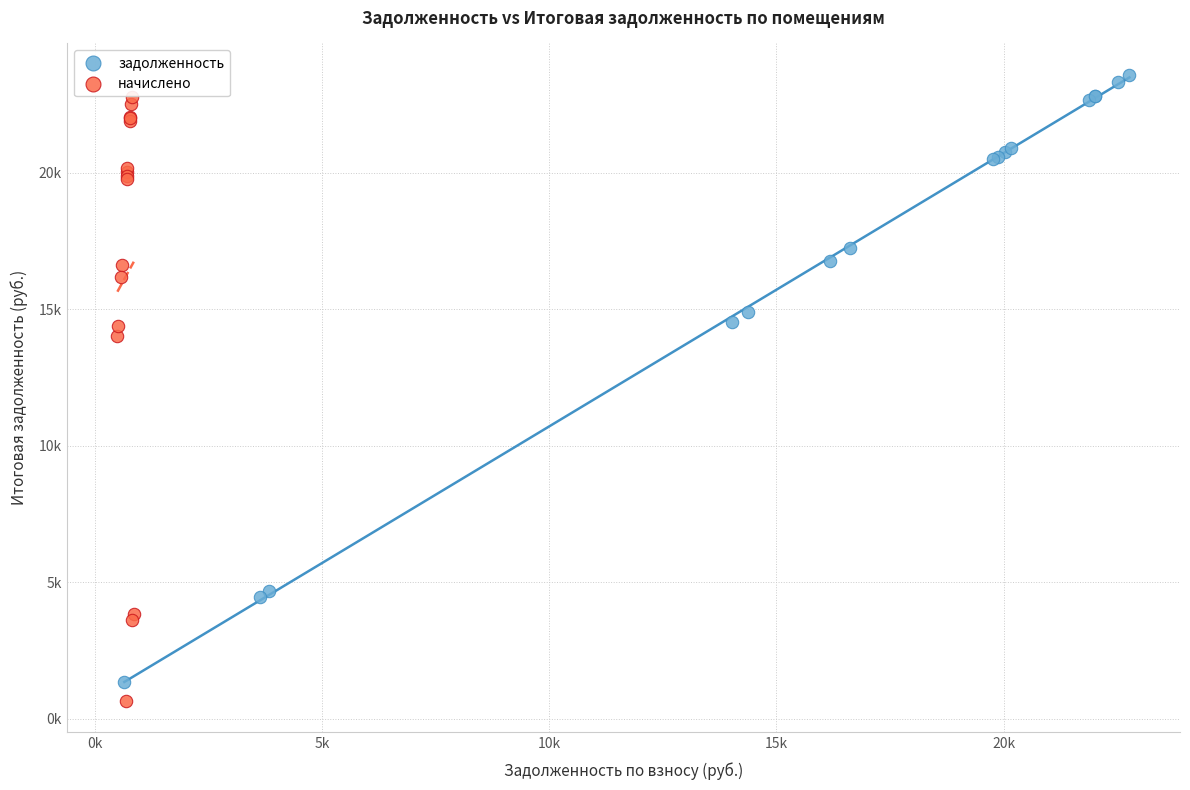

Which series reaches the maximum Y coordinate?

задолженность